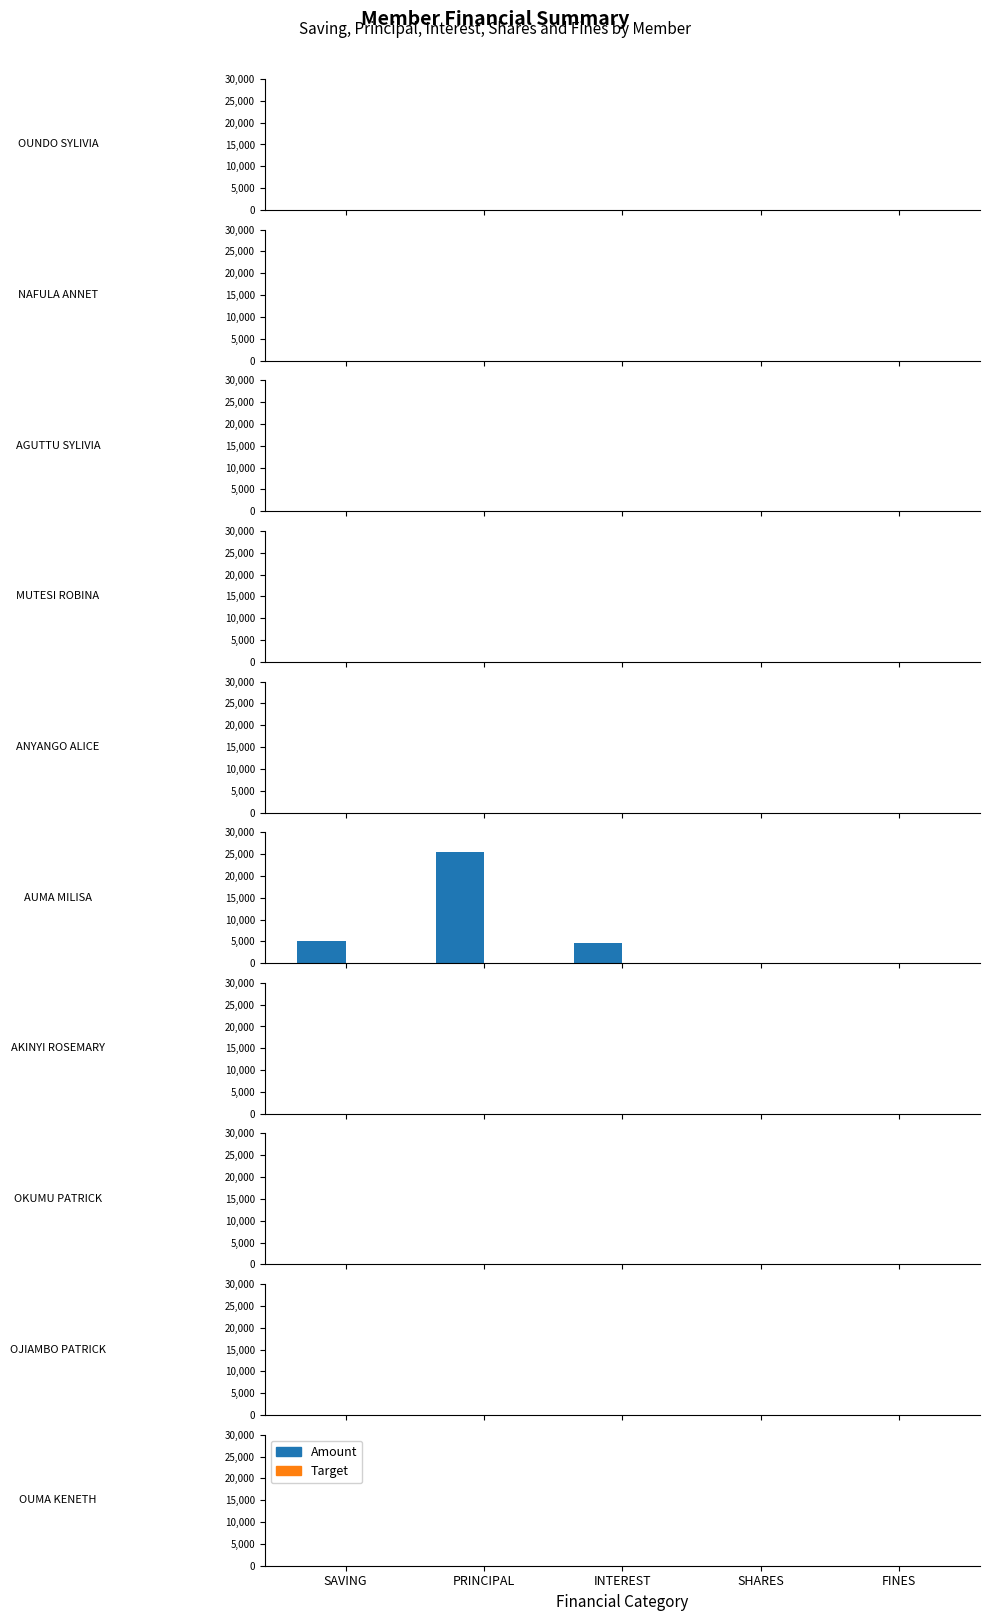

What is the maximum value shown in the chart?

25400